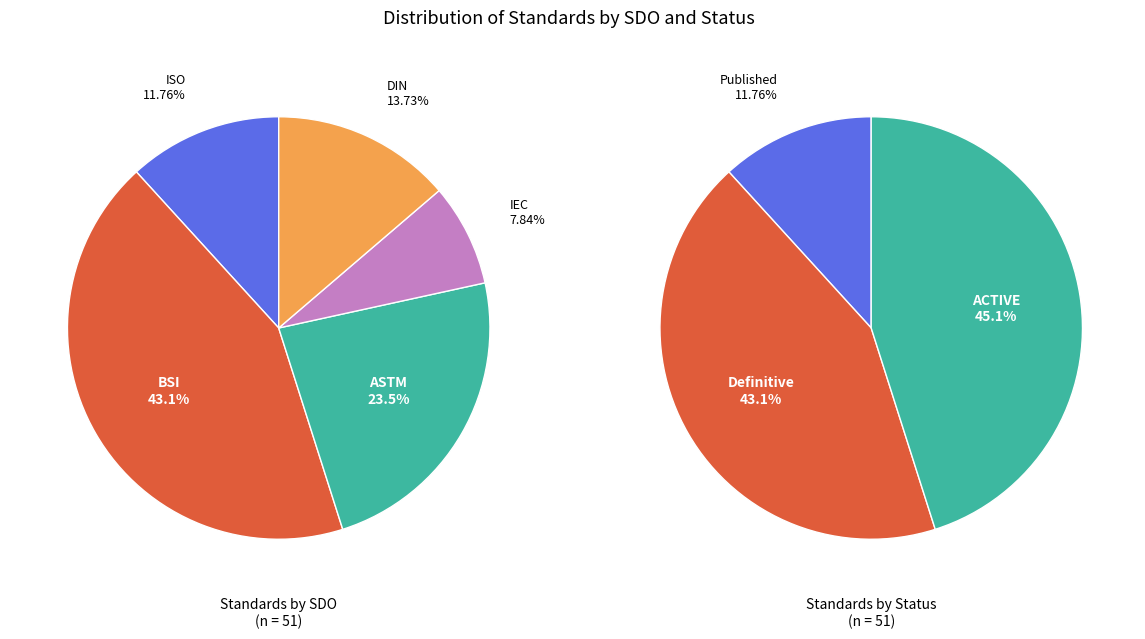

What percentage is the ASTM slice, to the nearest percent?

24%